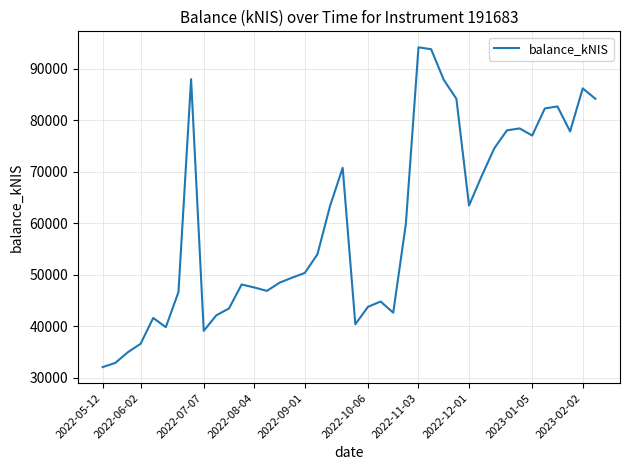

True or false: the data has more than 1 interior local peaks.

True